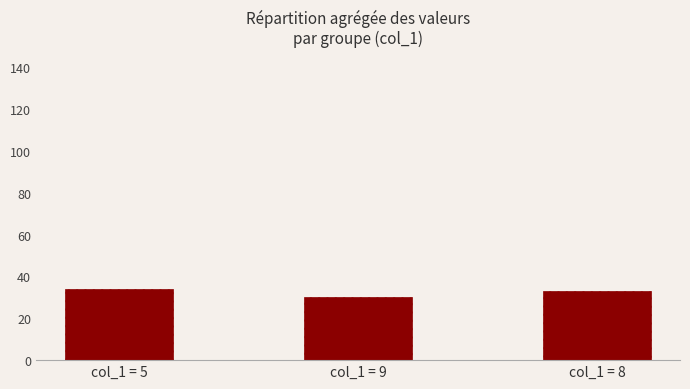

What is the greatest value displayed?

34